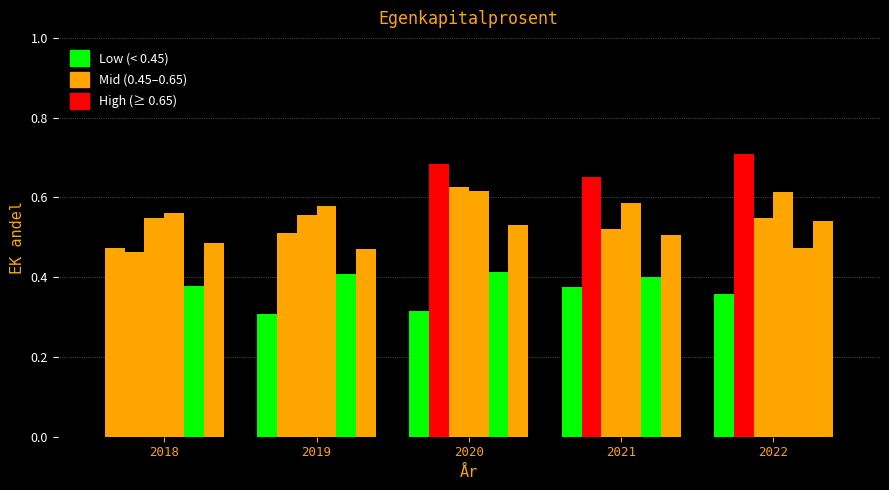

How many distinct data groups are displayed?

6